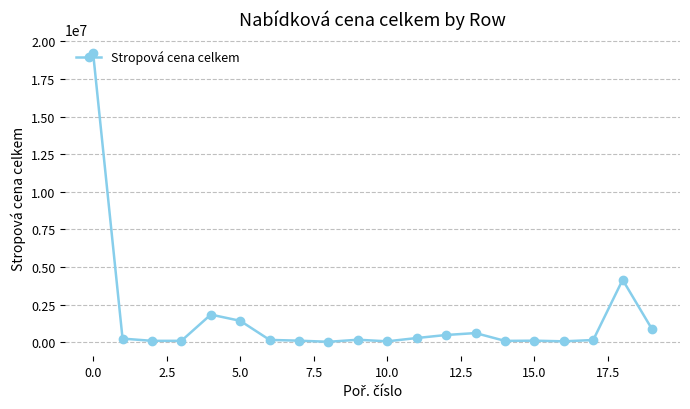

What is the difference between the second highest and minimum values?

4121466.8